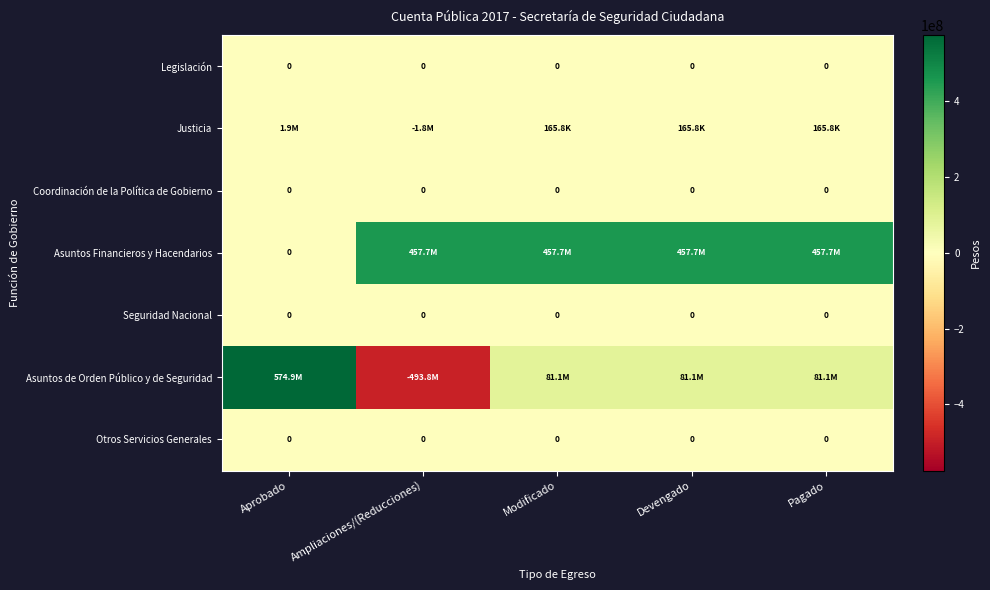

What is the difference between the highest and lowest values at Modificado?

457653702.4